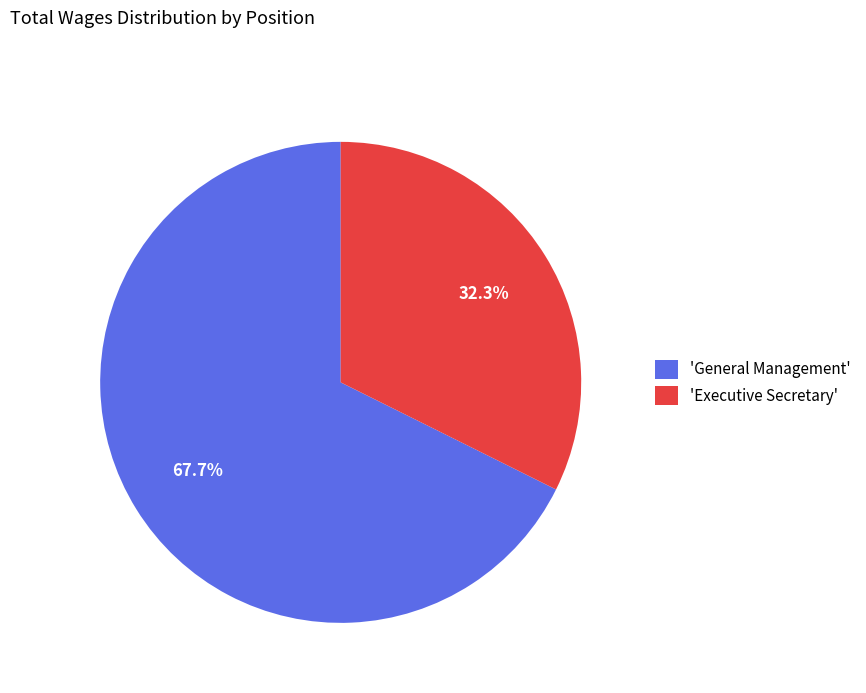

How many slices are in this pie chart?

2